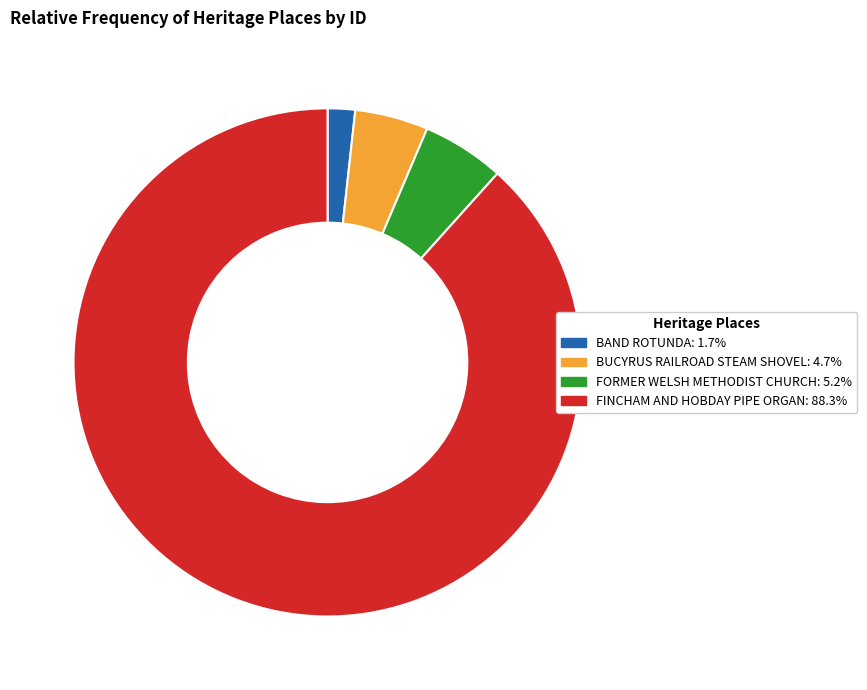

What is the smallest slice in the pie chart?

BAND ROTUNDA